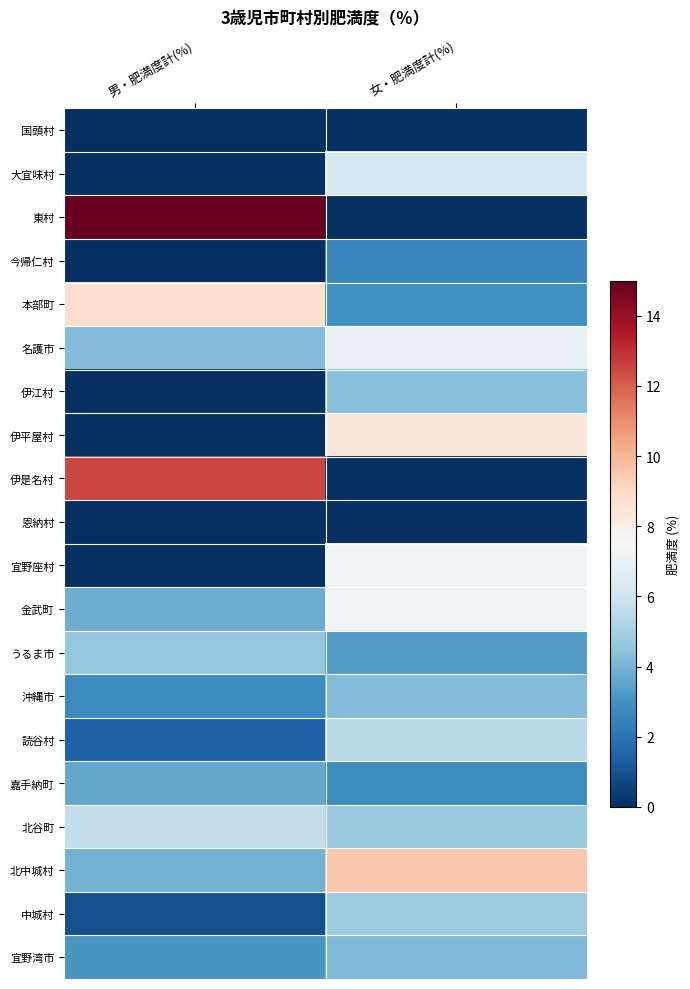

Which series has the largest range (max minus min)?

東村